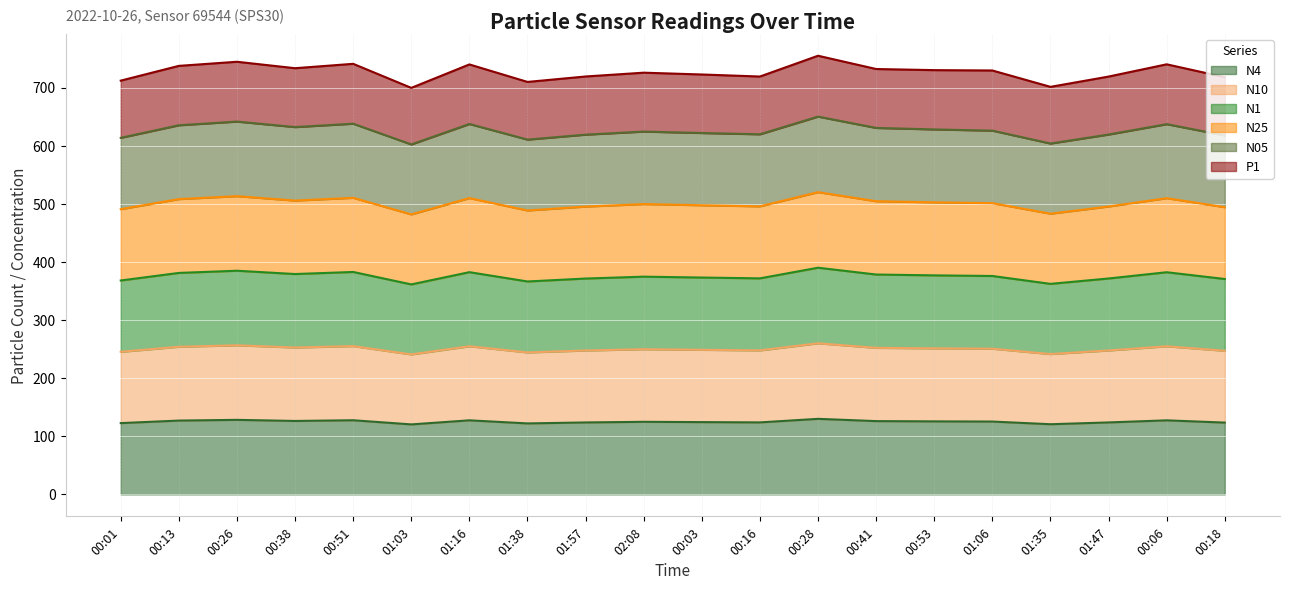

What is the total value across all series at 00:13?

737.3